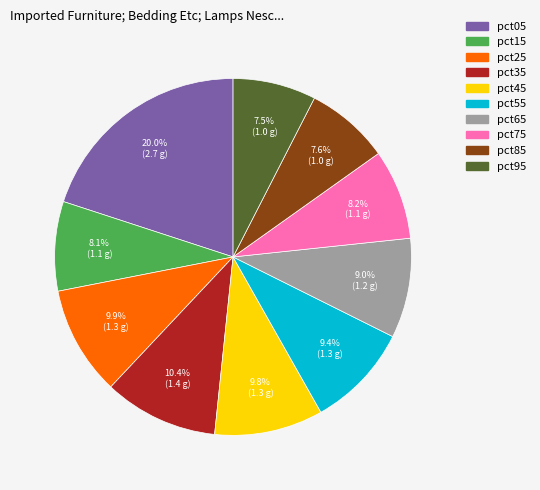

The pct65 slice represents 21% of the pie. True or false?

False